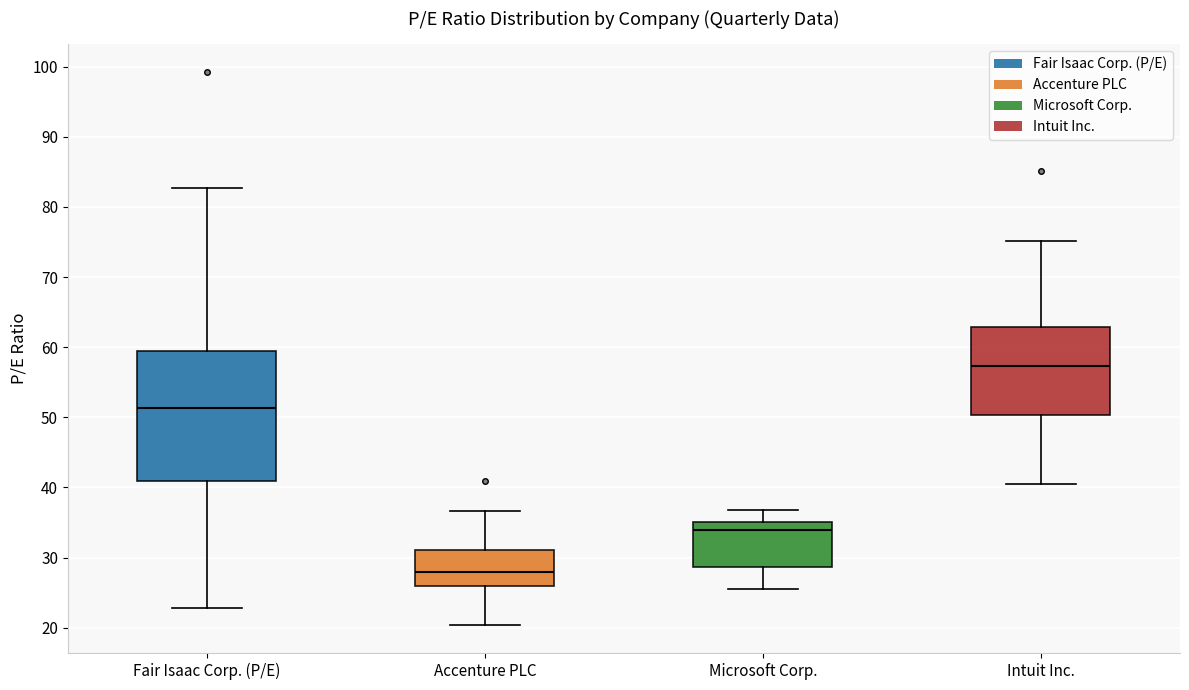

Where is the lower edge of the box for Accenture PLC on the y-axis? The values are not printed on the chart, so give them approximately, as read against the axis.

26